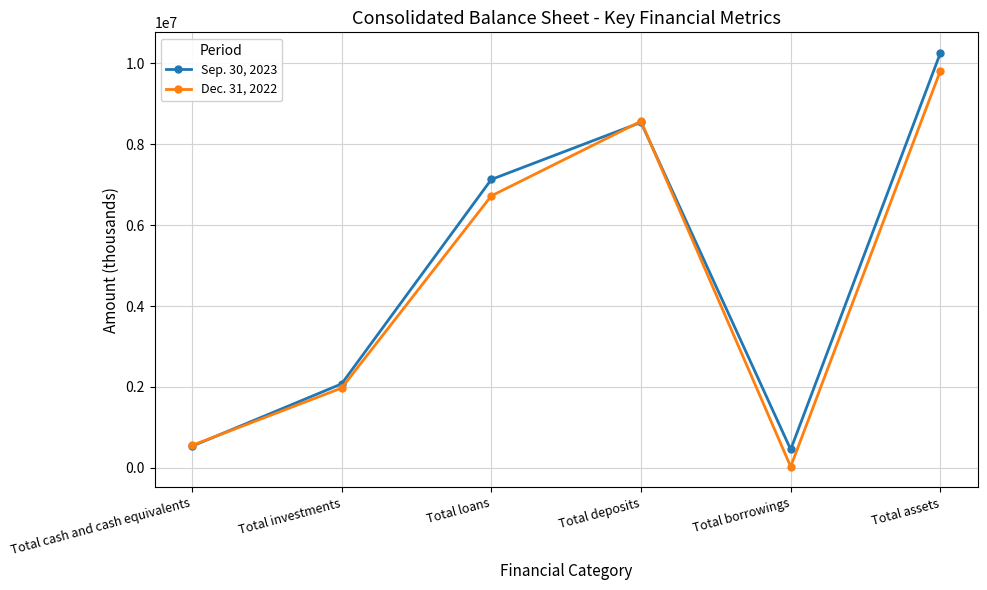

What is the greatest value displayed?

10257138